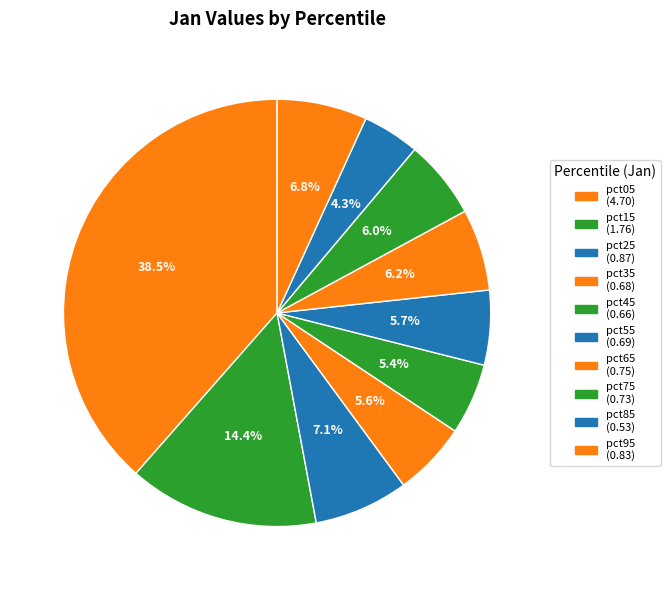

Rank the categories by value from lowest to highest.

pct85, pct45, pct35, pct55, pct75, pct65, pct95, pct25, pct15, pct05